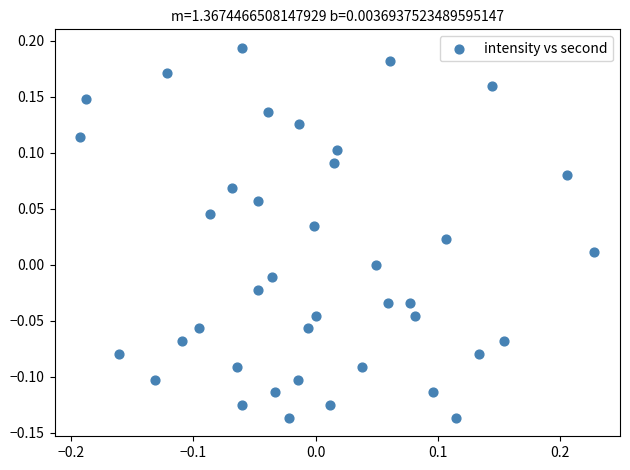

What is the range of X values (max minus min)?

0.4